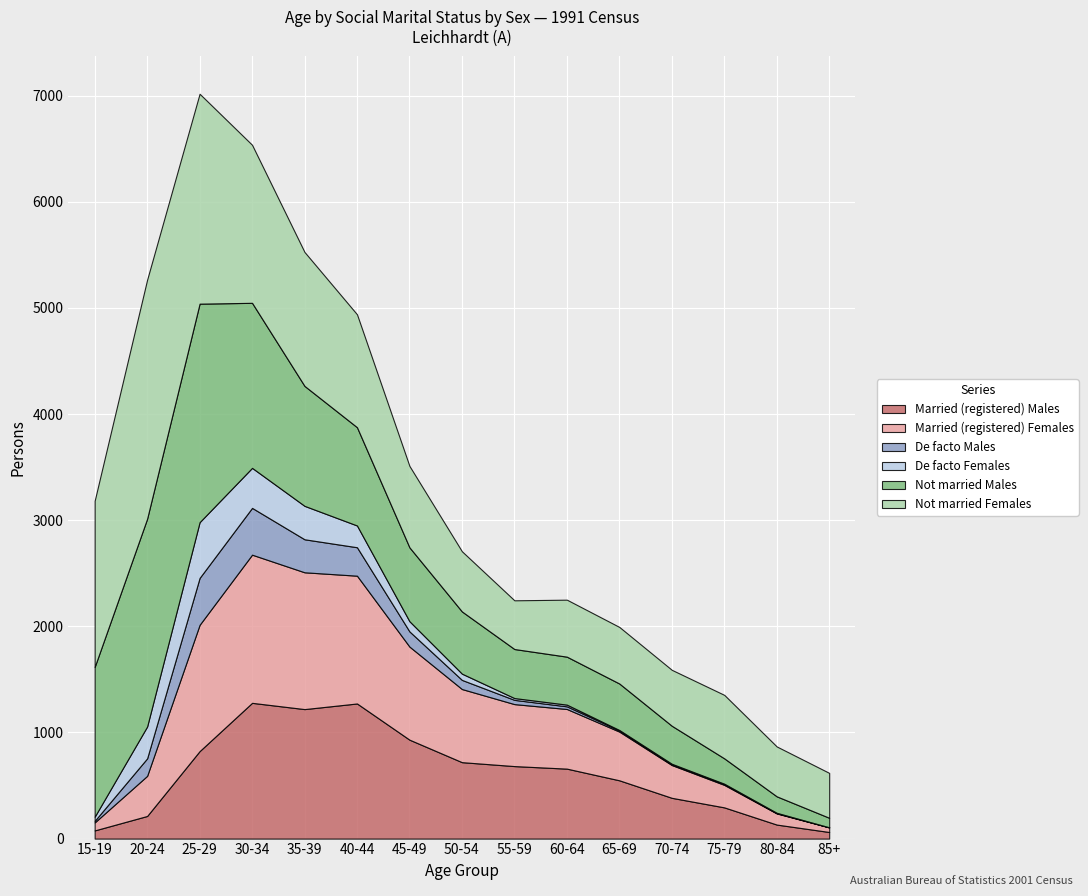

What position from the right is 40-44?

10